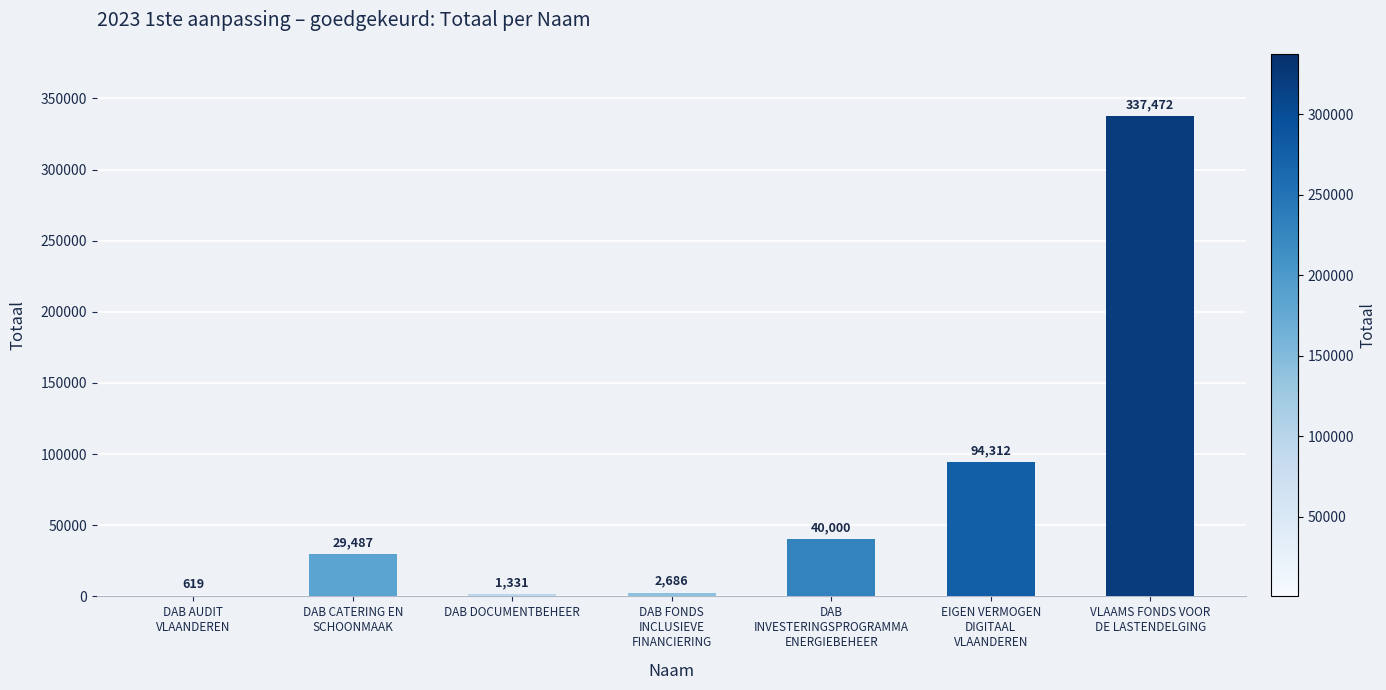

Count the number of categories in the chart.

7